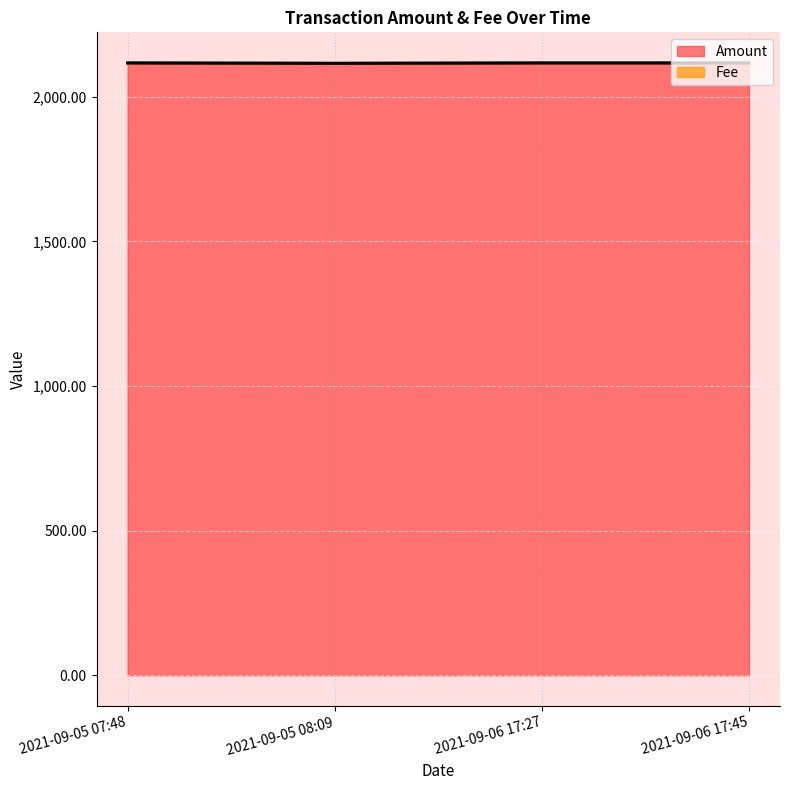

Which has a higher value, 2021-09-06 17:45 or 2021-09-05 08:09?

2021-09-06 17:45